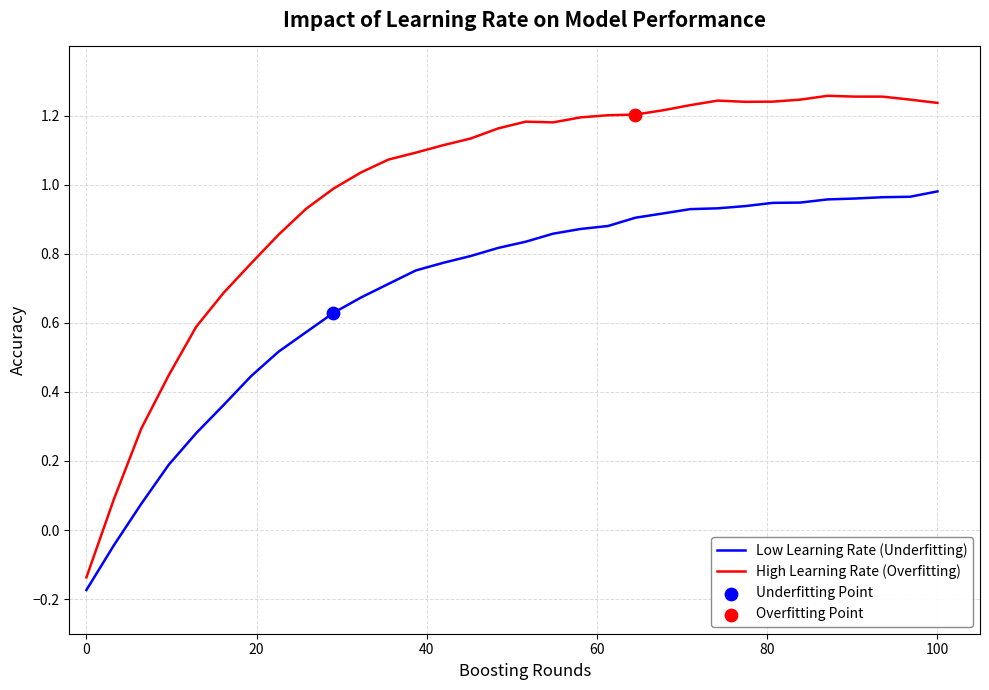

Which series has the widest spread of values?

High Learning Rate (Overfitting)